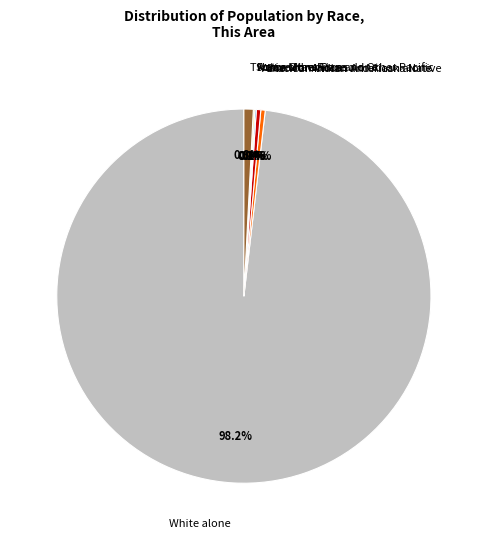

How many slices are in this pie chart?

7